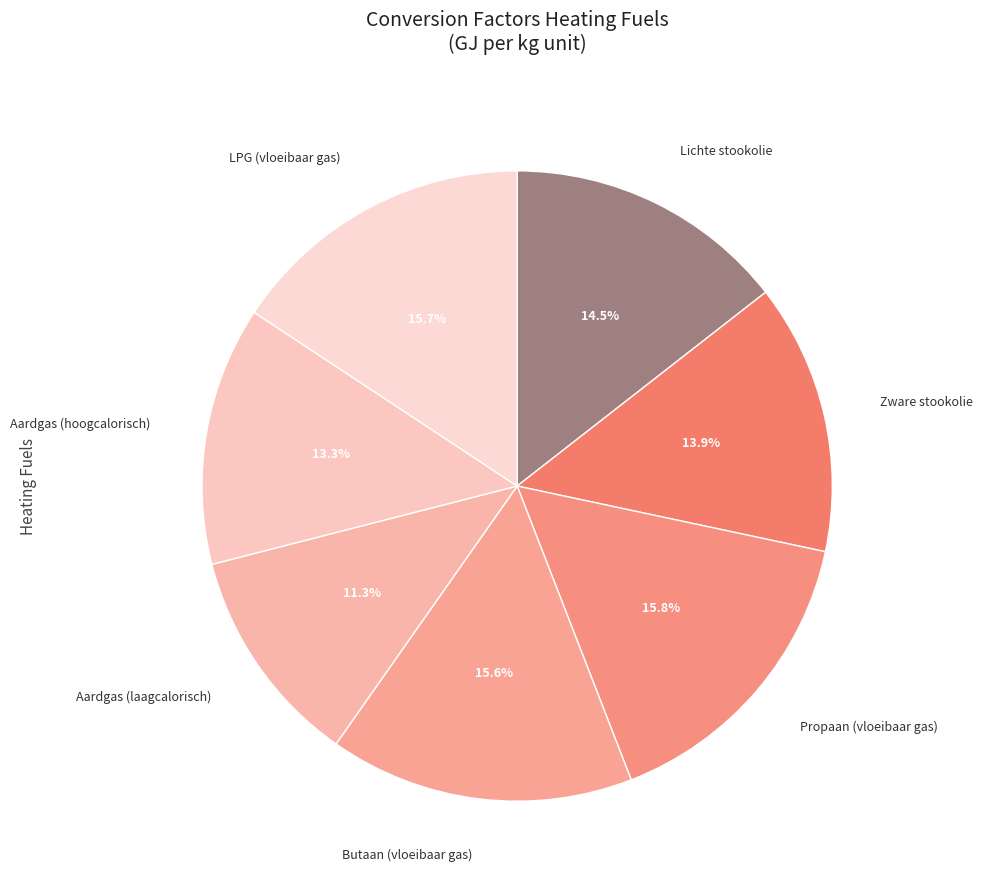

To the nearest percent, what is the average slice percentage?

14%